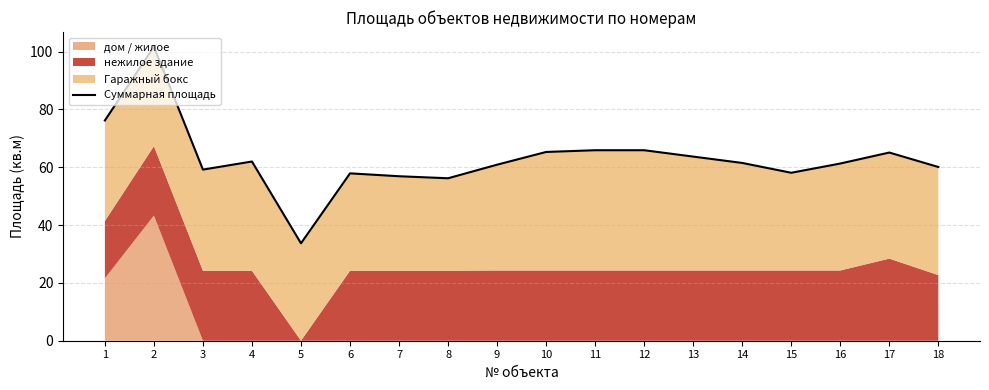

What is the value of the 16th point from the left?

61.3